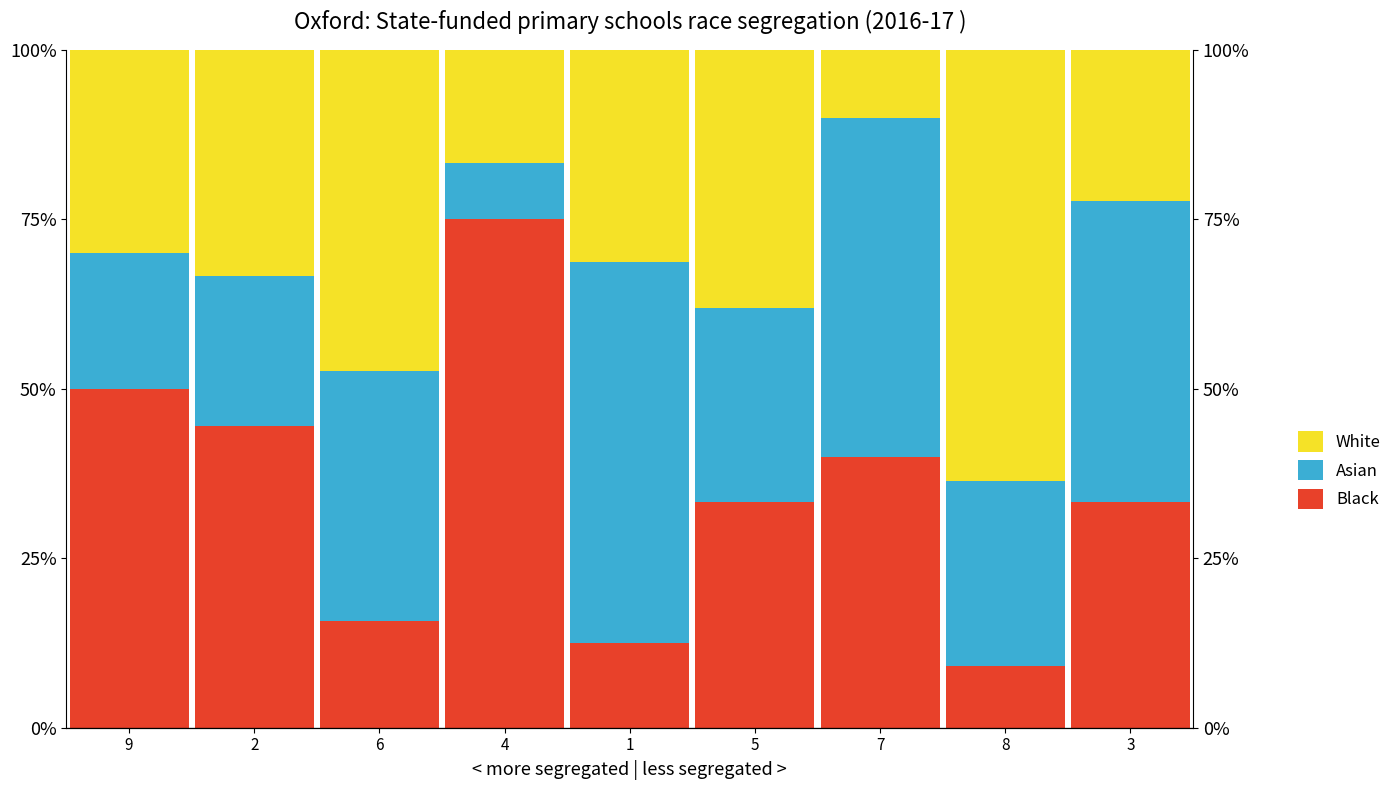

What position from the right is 3?

1